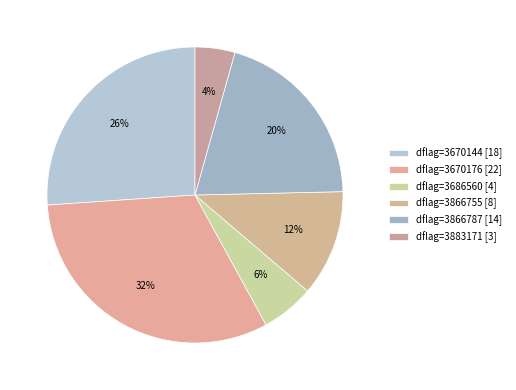

Is there any slice that represents more than half of the pie?

No